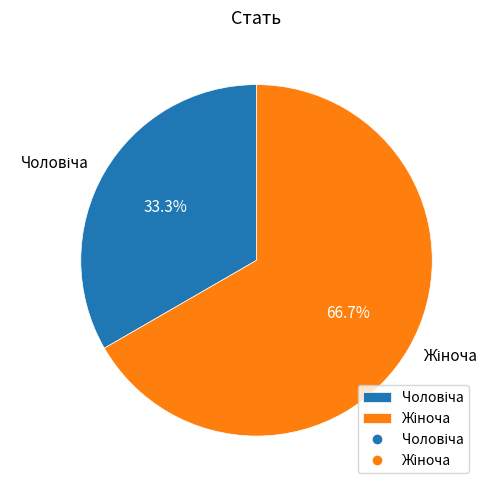

Does any single category account for the majority?

Yes